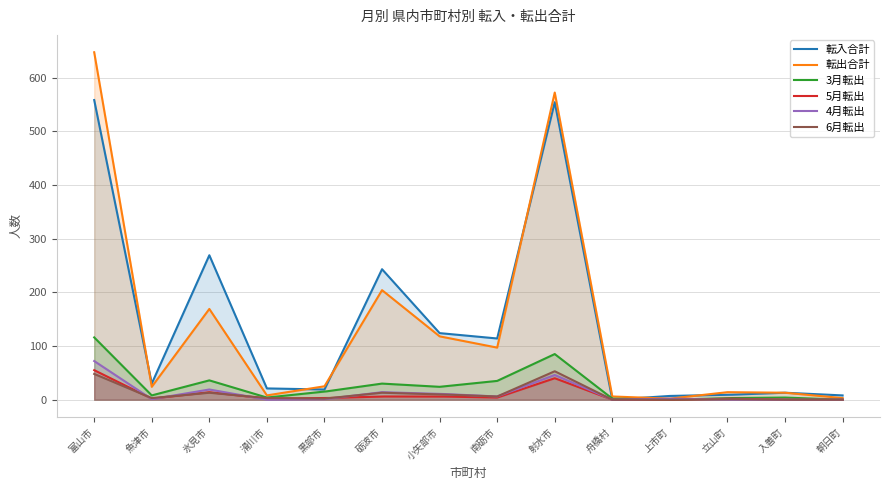

How many data points does each series have?

14